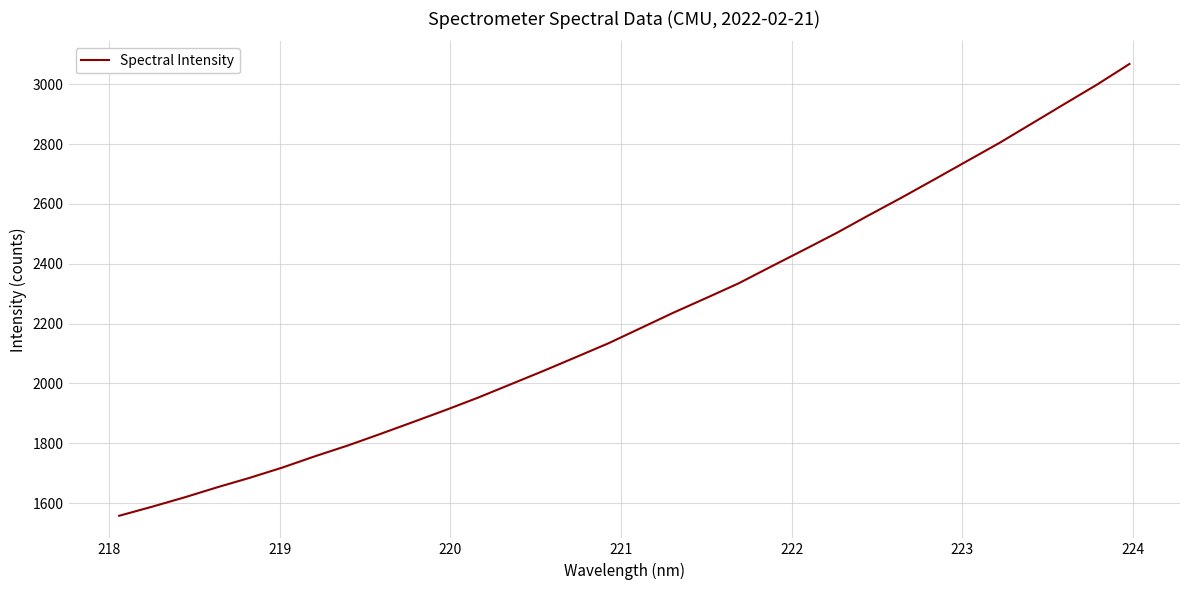

How many lines are shown in the chart?

1